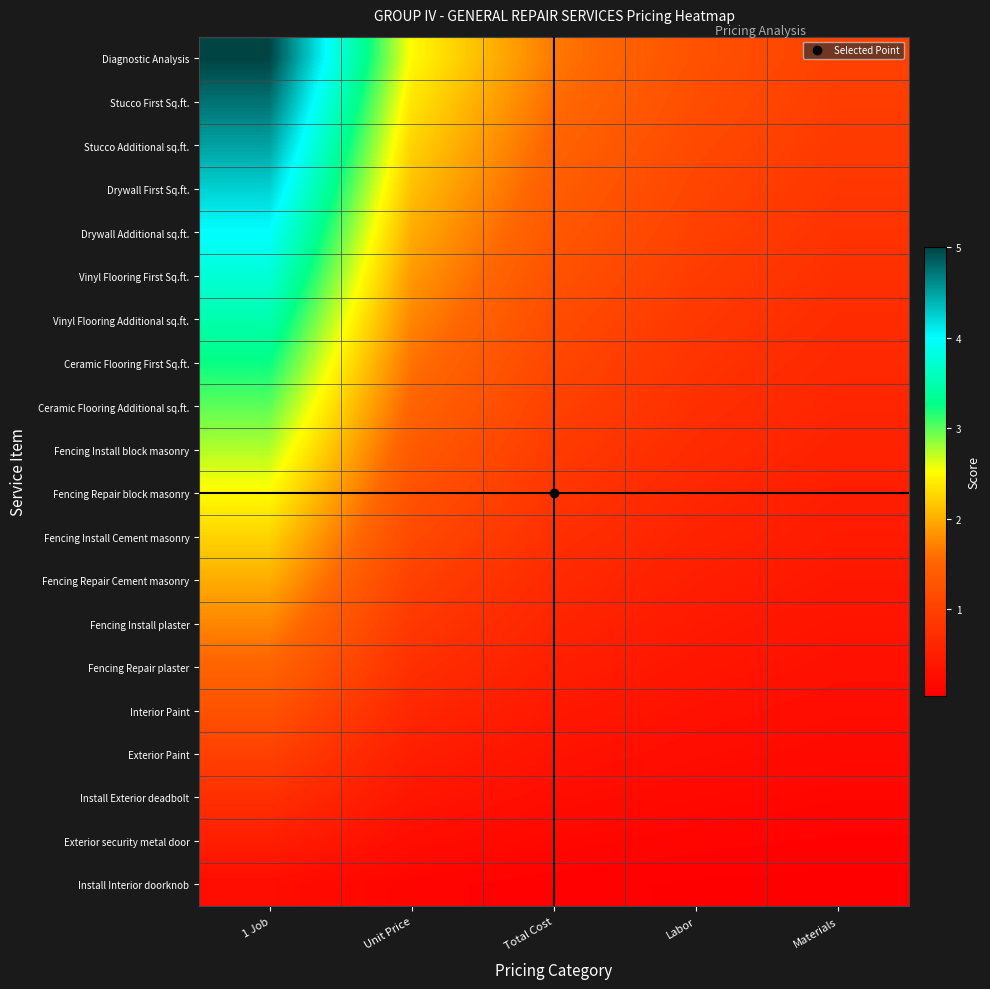

Which series has the largest range (max minus min)?

Diagnostic Analysis